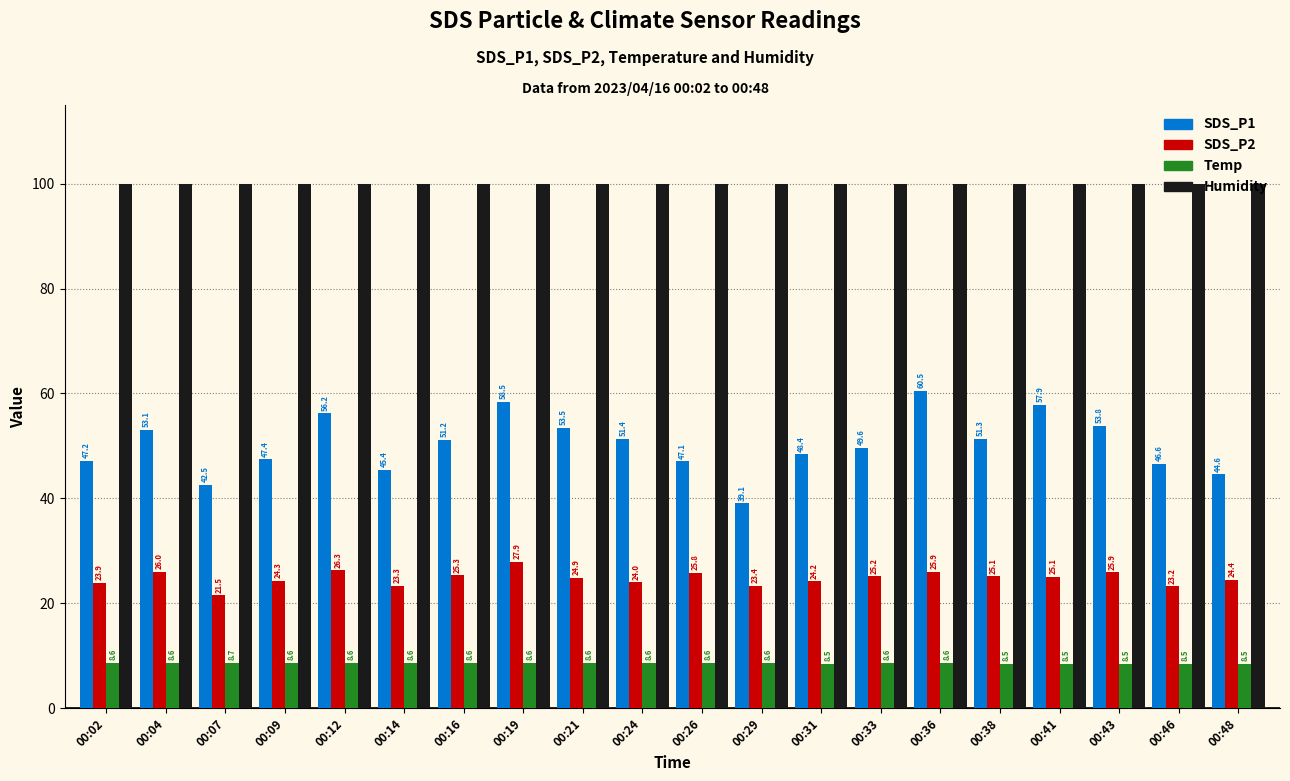

Which series has the largest total across all categories?

Humidity